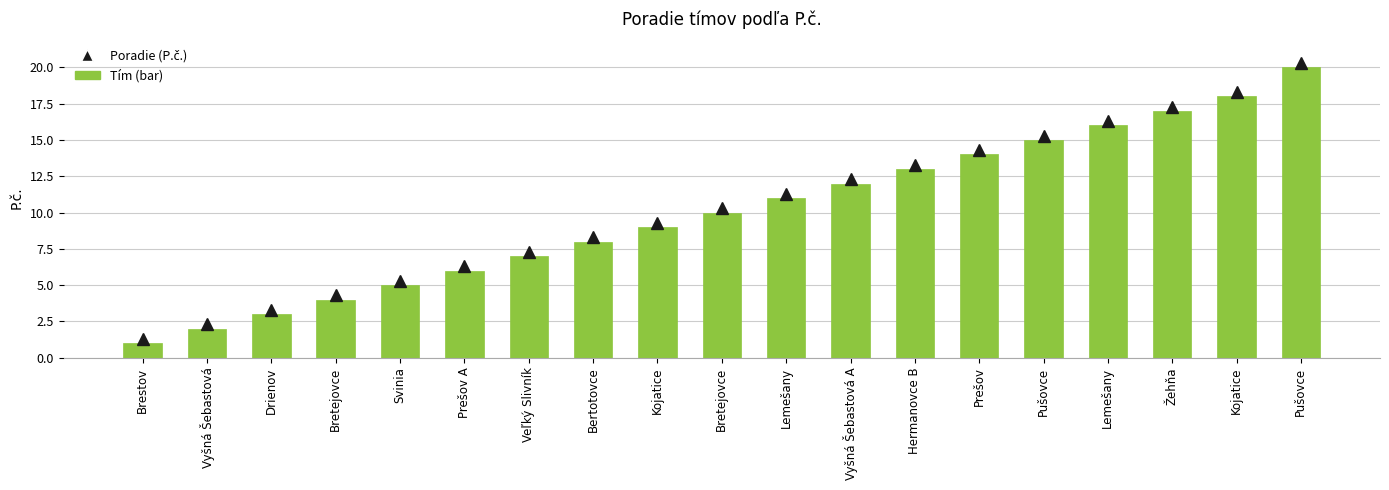

How many categories are shown in the chart?

19